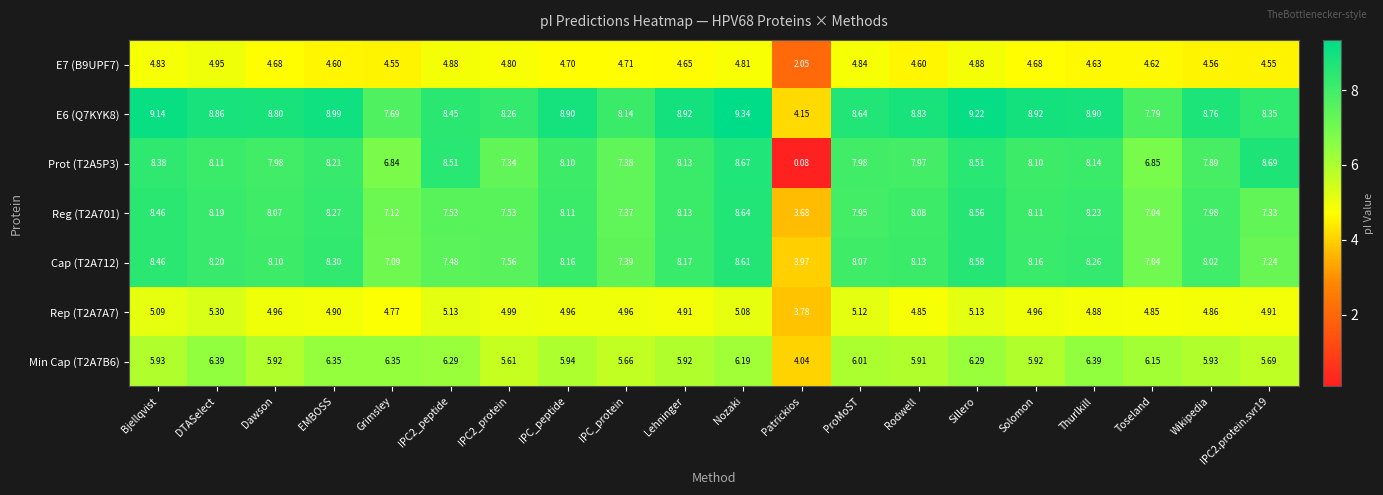

At which category is the sum across all series the highest?

Nozaki